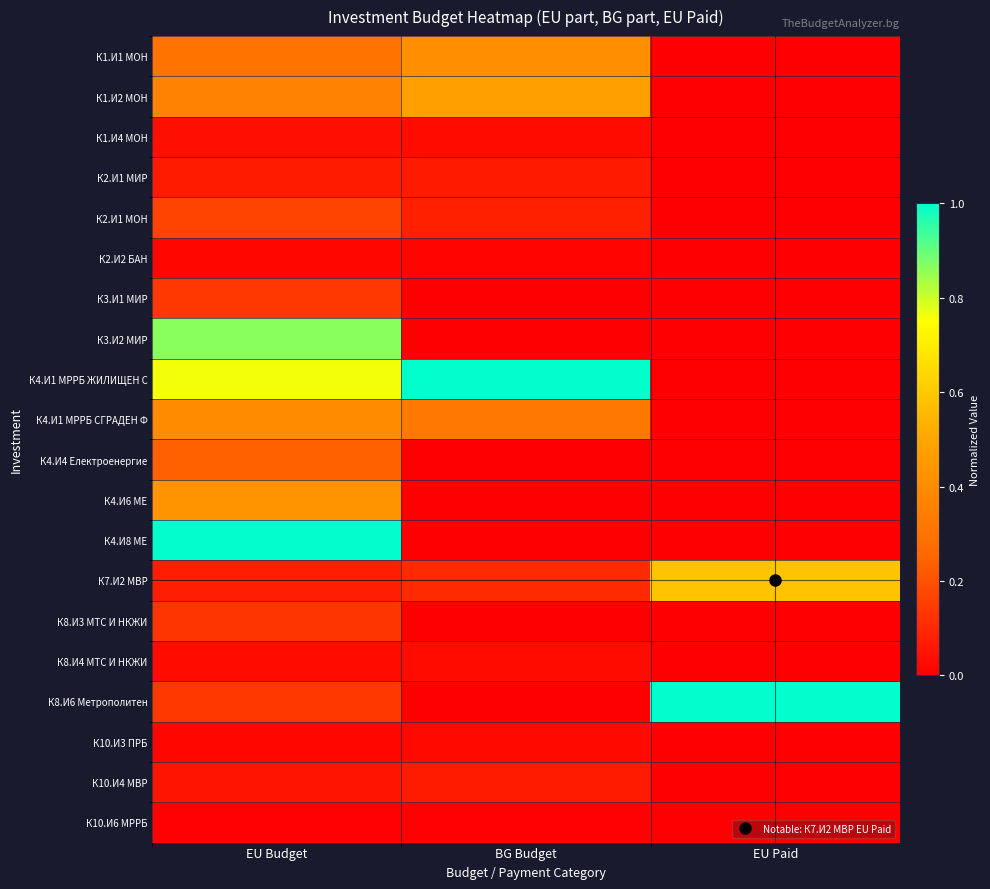

Which label corresponds to the largest value in the chart?

BG Budget